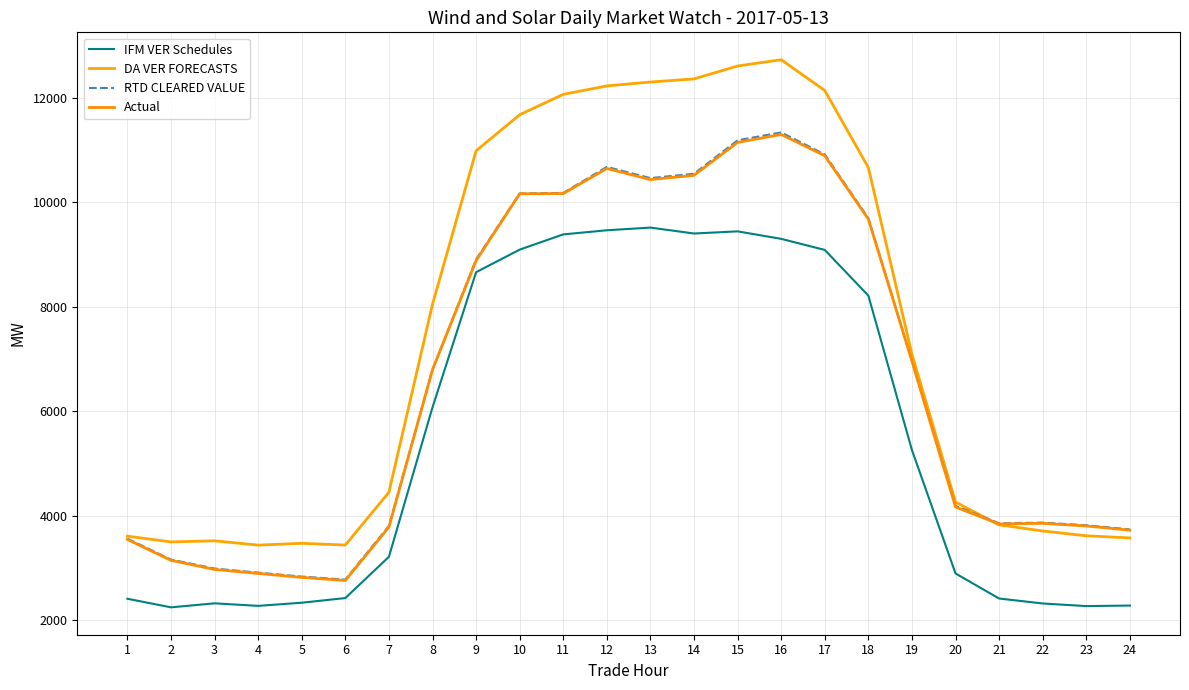

What is the highest value of the IFM VER Schedules series?

9517.6